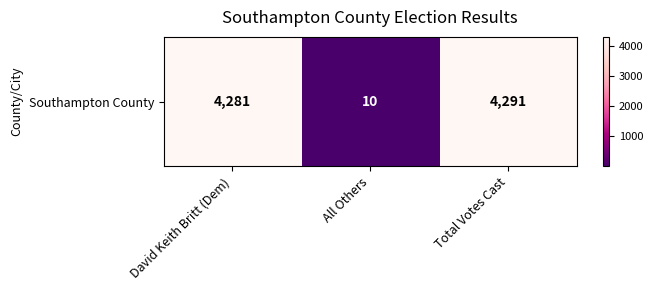

Where does the data first go above 4281?

Total Votes Cast